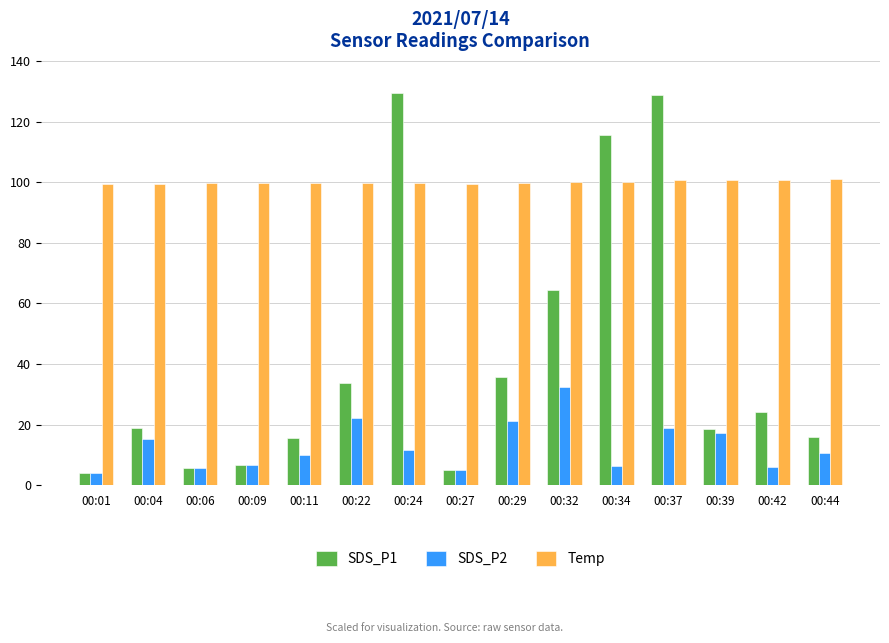

What is the difference between the maximum and minimum values in the SDS_P2 series?

28.3